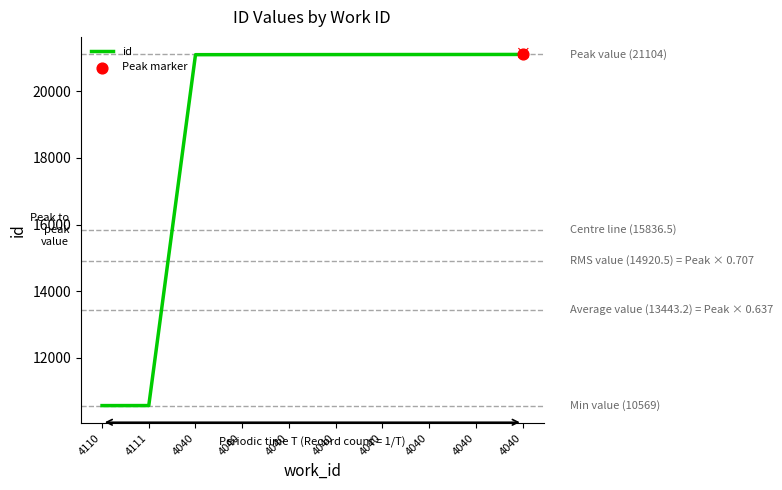

What is the change in value from 4110 to 4111?

+1